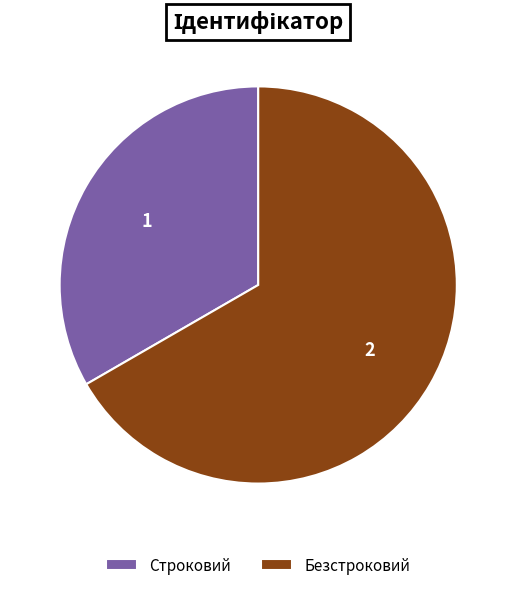

Is Строковий the majority of the pie?

No